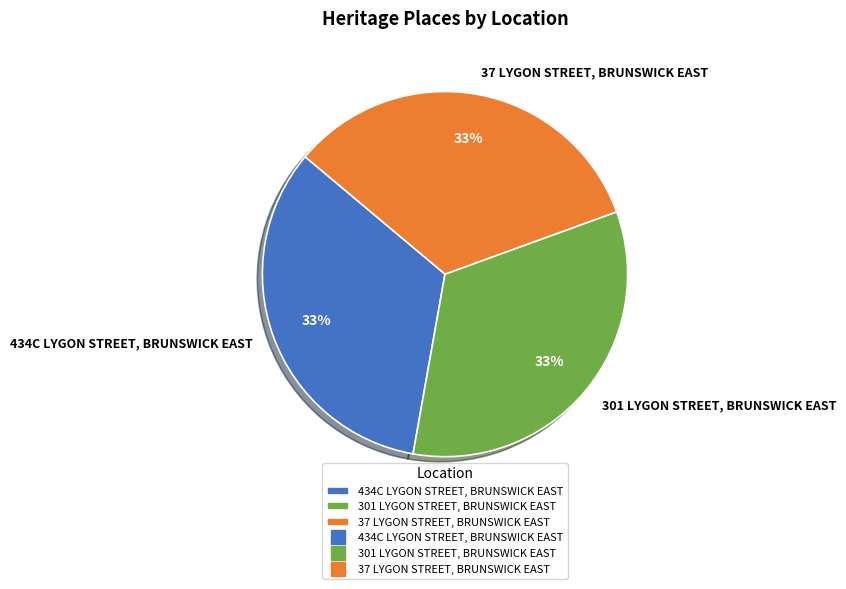

Approximately how many times larger is the value at 301 LYGON STREET, BRUNSWICK EAST compared to 37 LYGON STREET, BRUNSWICK EAST?

1.0